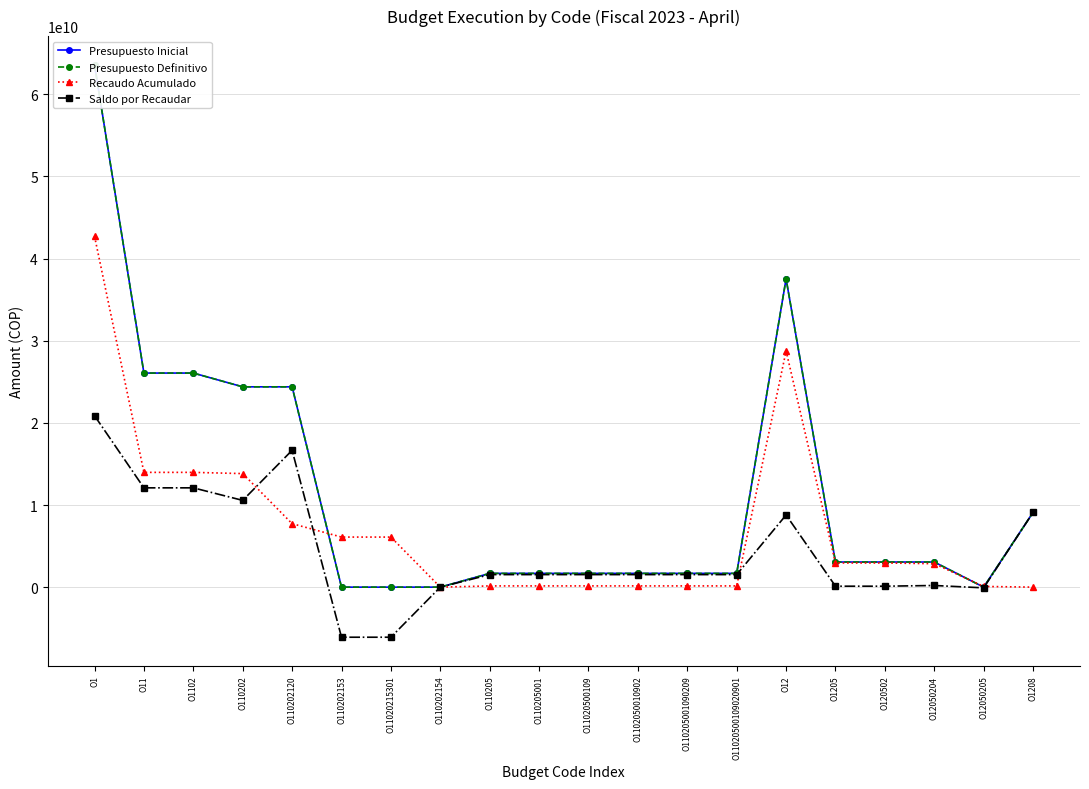

Between O1102 and O11020215301, which series saw the biggest shift?

Presupuesto Inicial